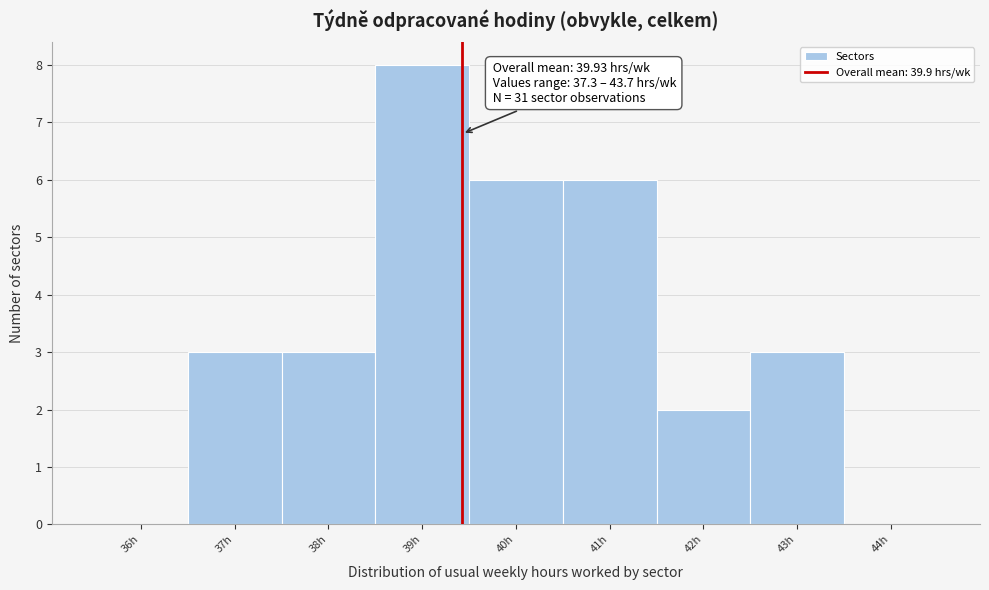

Reading right to left, transcribe all the data shown in this chart.

44h=0	43h=3	42h=2	41h=6	40h=6	39h=8	38h=3	37h=3	36h=0